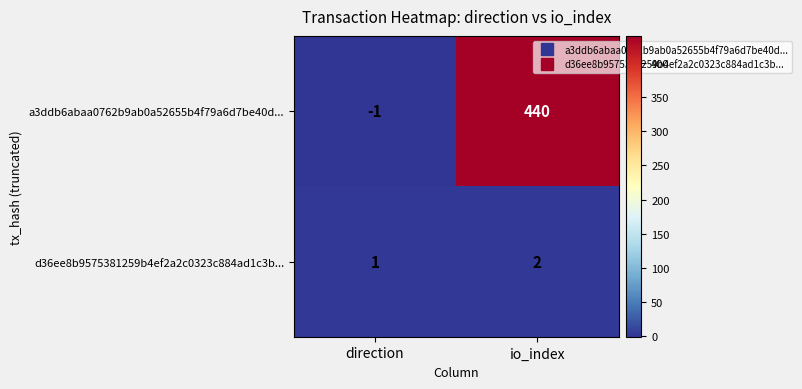

At which label is d36ee8b9575381259b4ef2a2c0323c884ad1c3b... closest to 1?

direction